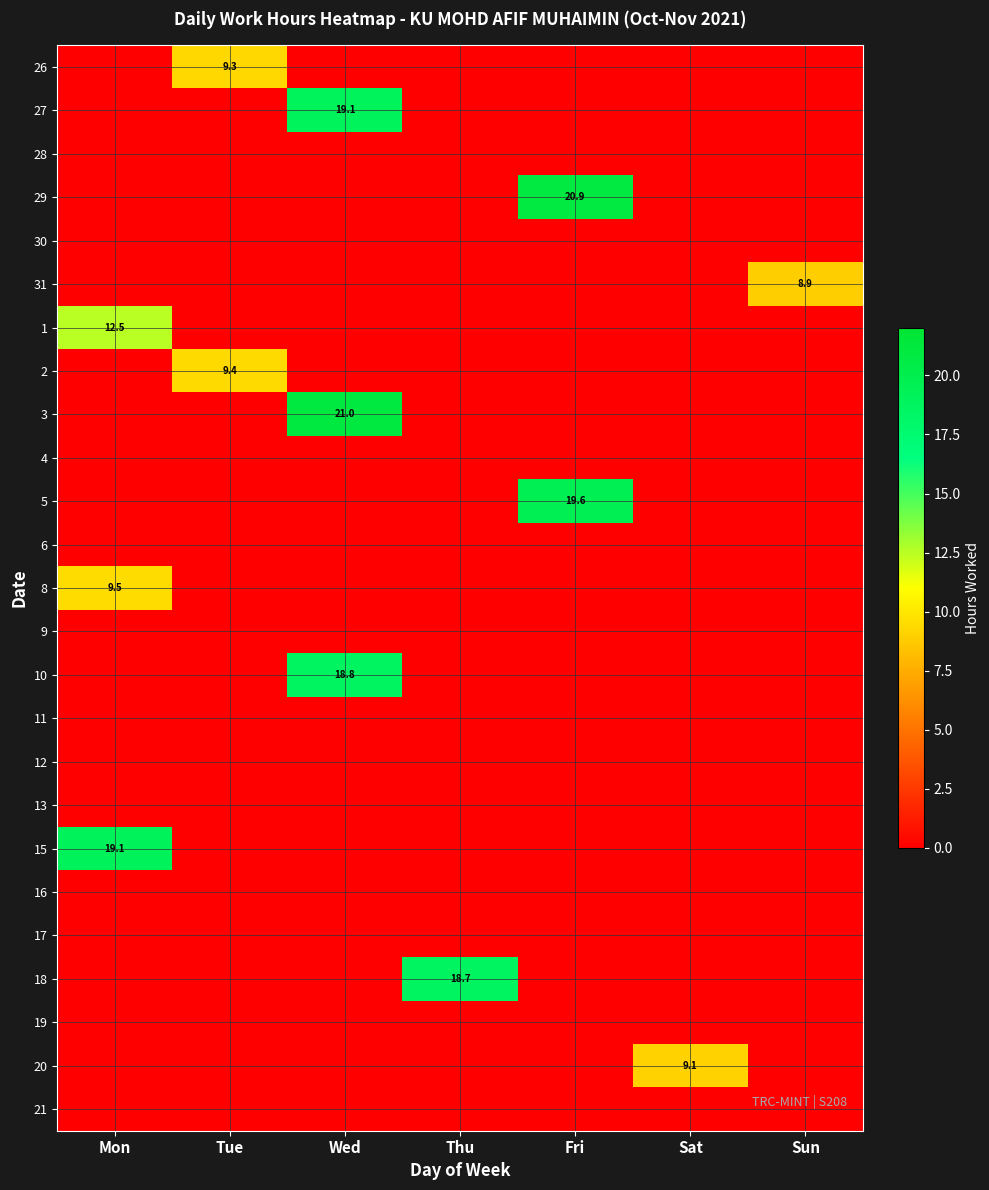

The value of 12 at Mon is 0.0. True or false?

True